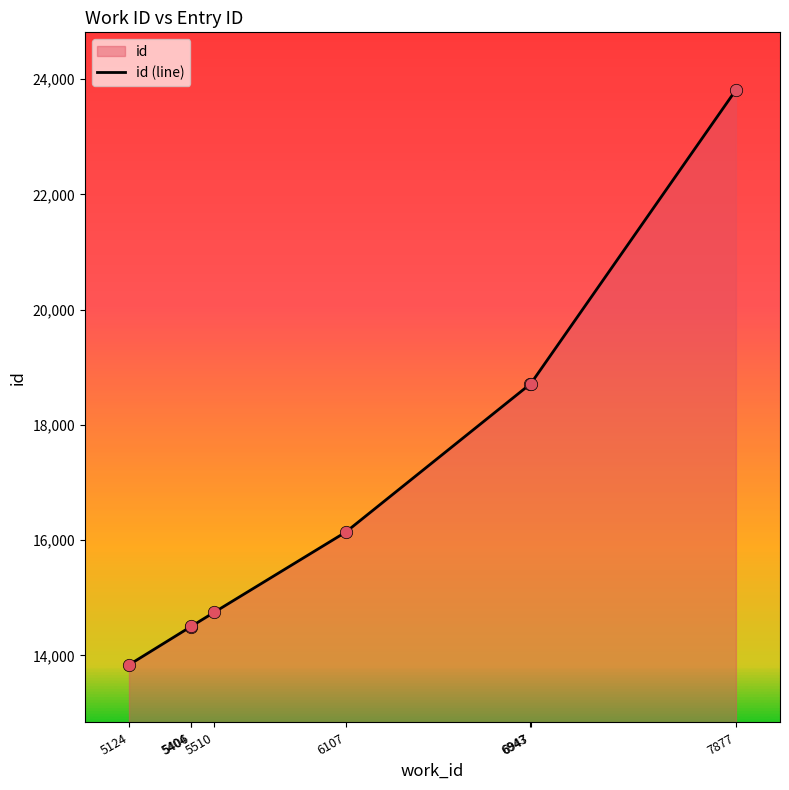

What is the change in value from 5124 to 6947?

+4882